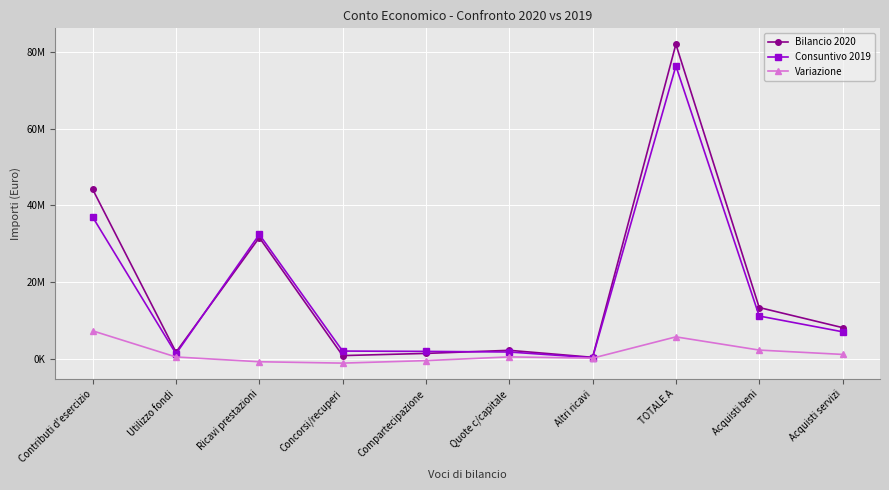

What are all the series names shown in the legend?

Bilancio 2020, Consuntivo 2019, Variazione